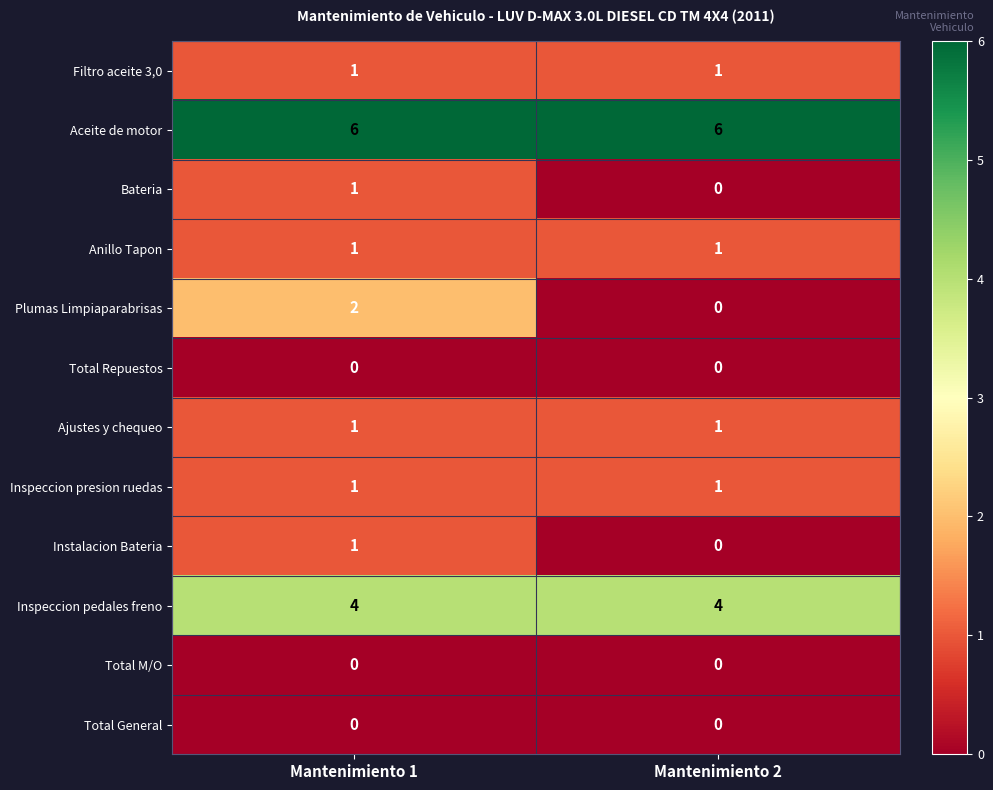

Which series has the largest range (max minus min)?

Plumas Limpiaparabrisas